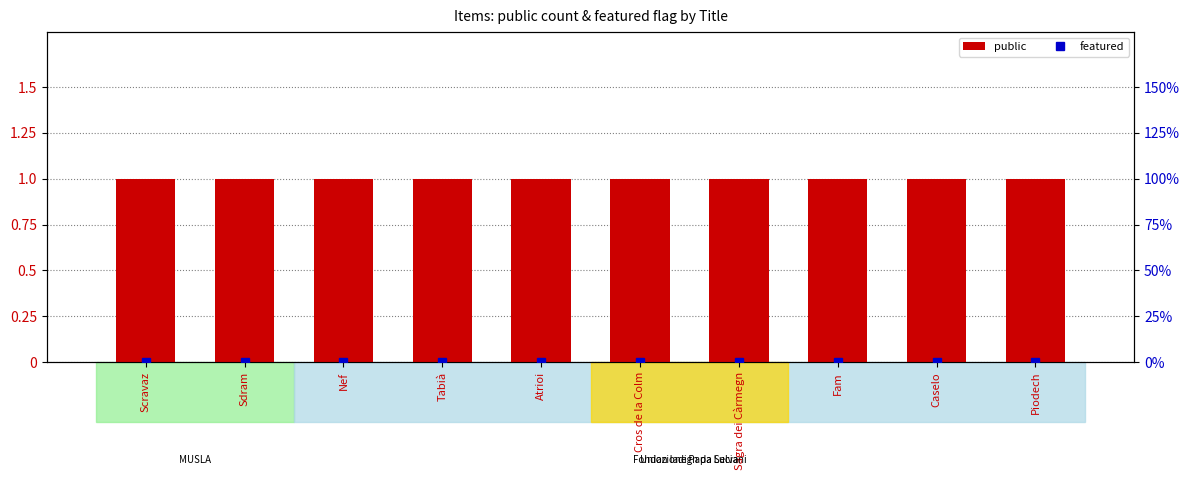

What is the average value of the public series?

1